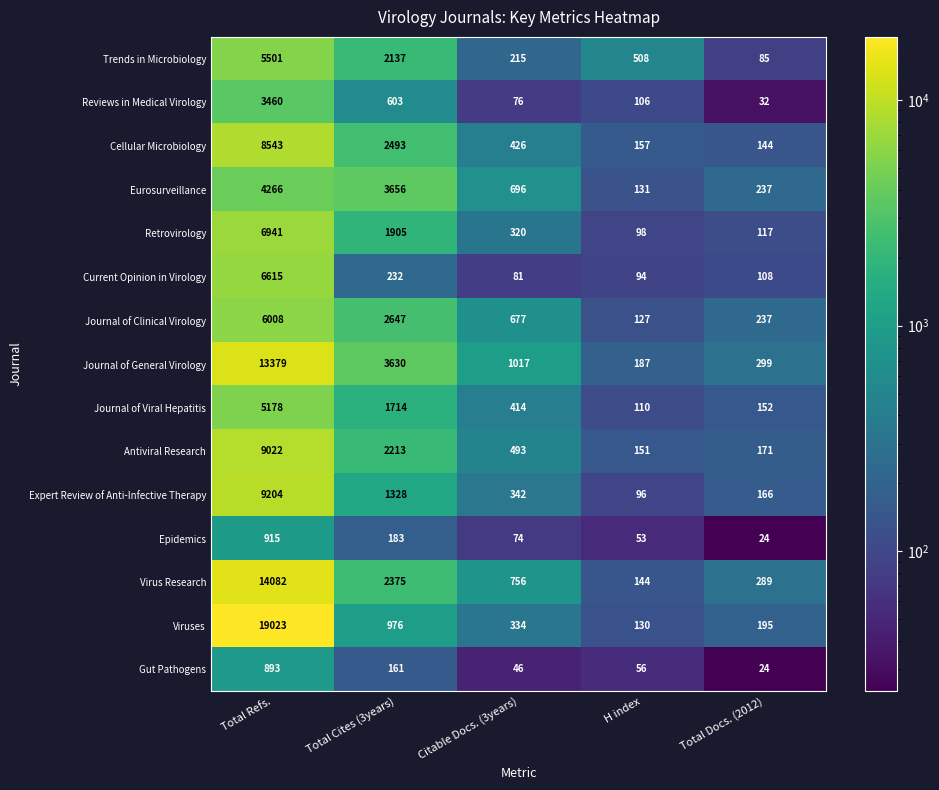

What is the difference between the maximum and second lowest values in the Reviews in Medical Virology series?

3384